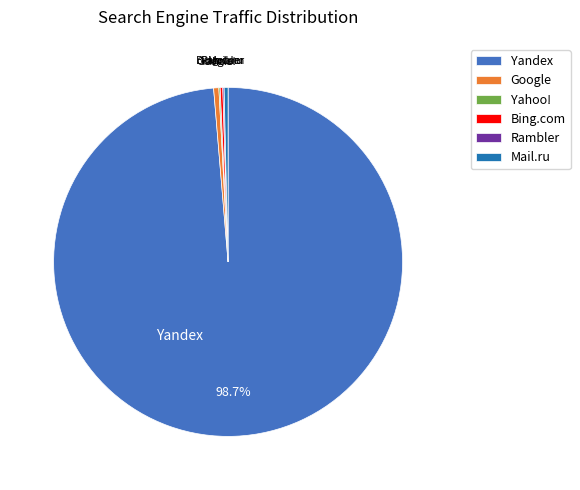

Which category has the biggest portion of the pie?

Yandex